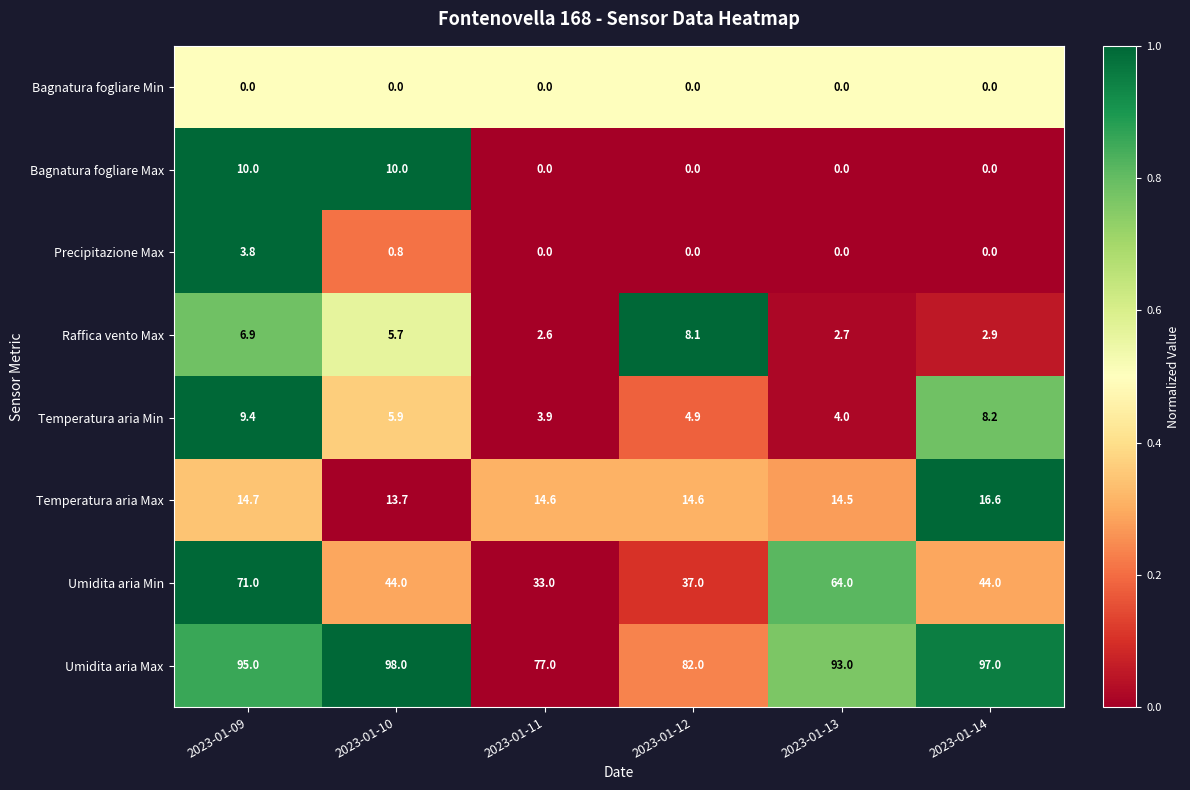

List the labels in order of Raffica vento Max value, largest first.

2023-01-12, 2023-01-09, 2023-01-10, 2023-01-14, 2023-01-13, 2023-01-11